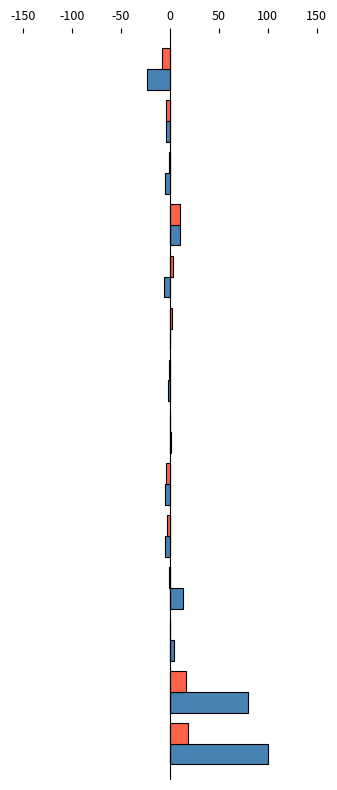

What are all the series names shown in the legend?

Přírůstek stěhováním, Přirozený přírůstek